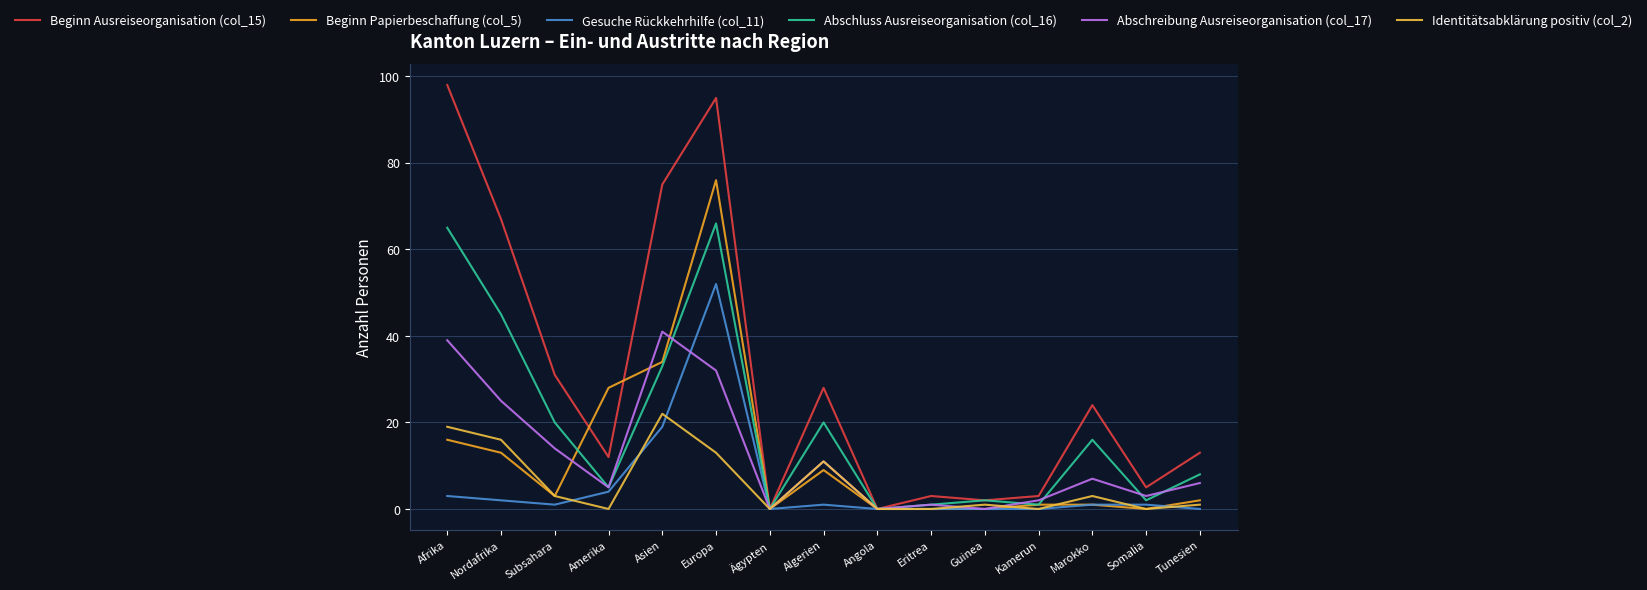

True or false: Beginn Papierbeschaffung (col_5) has a value of 0 at Eritrea.

True